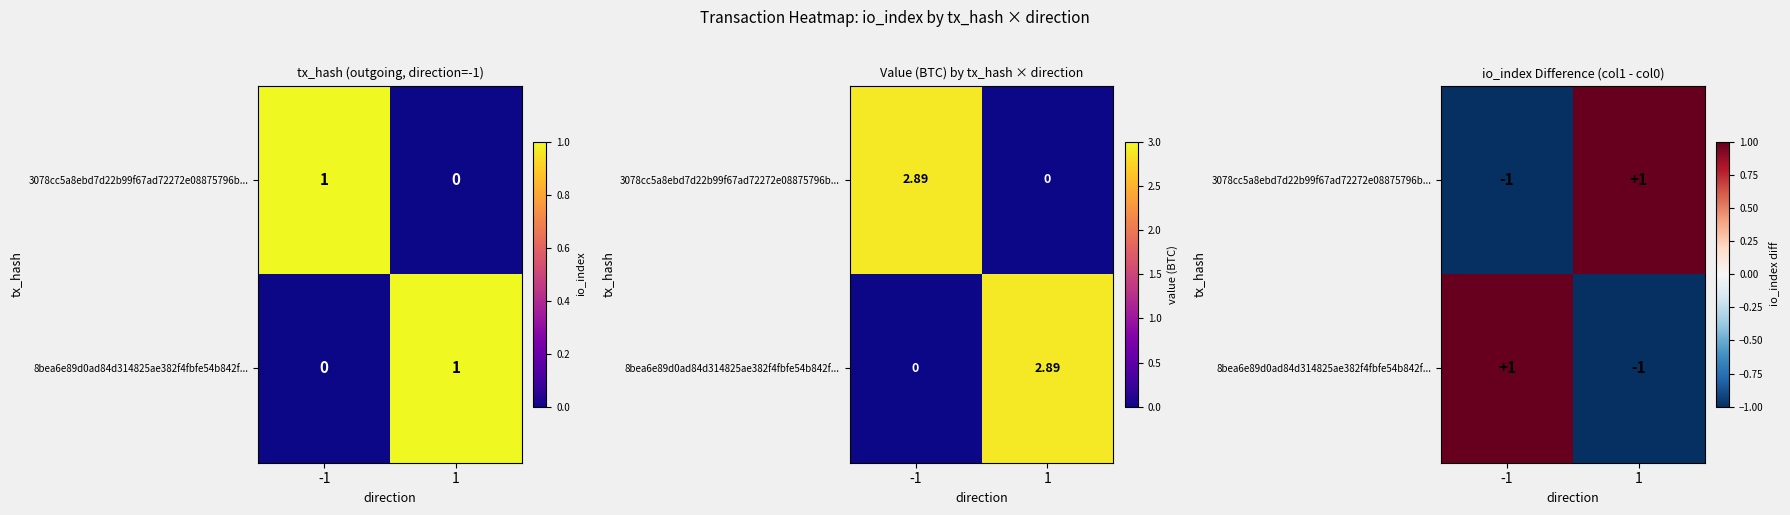

At how many categories does at least one series exceed 0?

2